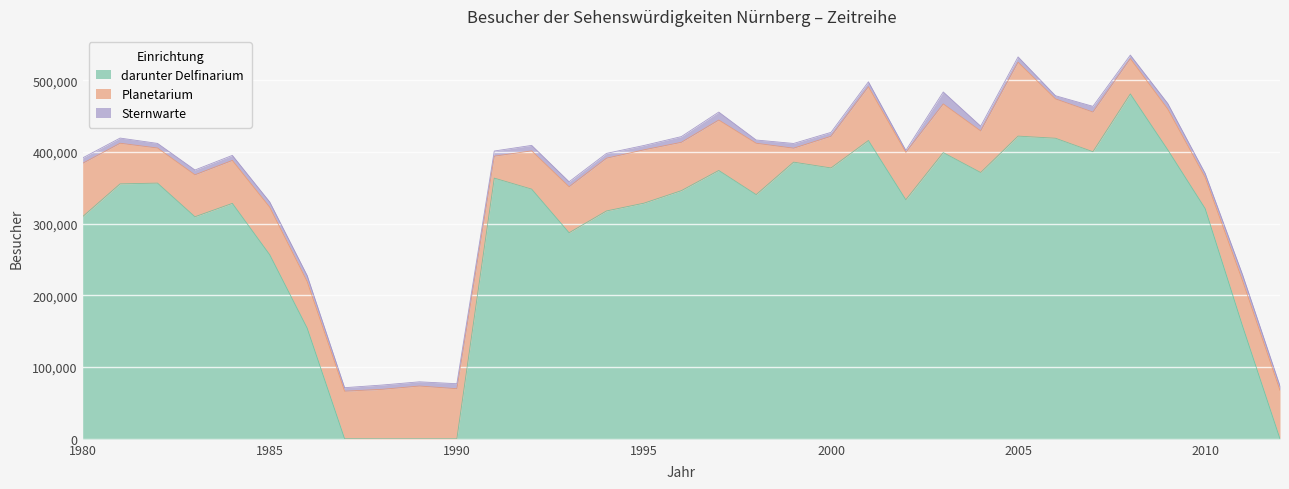

True or false: darunter Delfinarium has a value of 150272 at 1995.

False